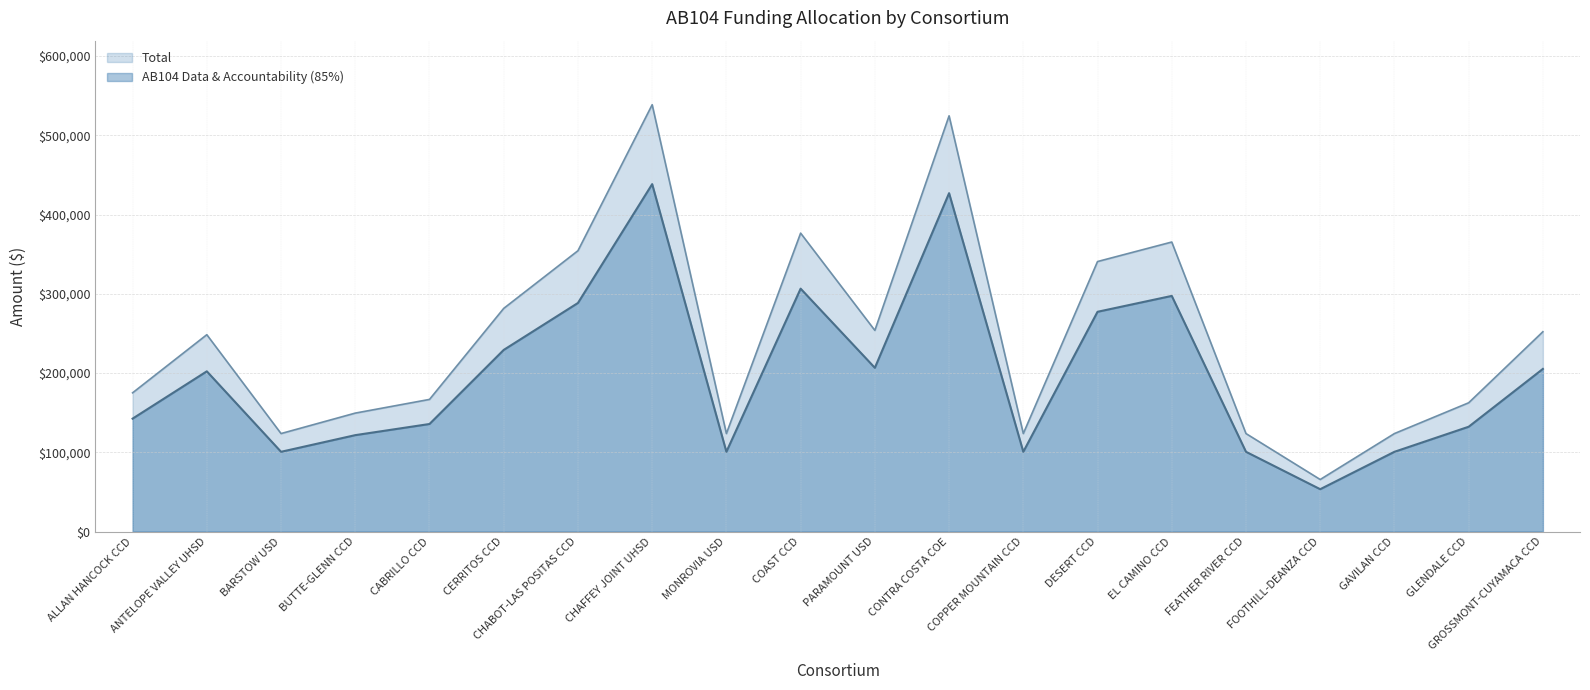

What is the spread (max minus min) of values at GROSSMONT-CUYAMACA CCD?

46921